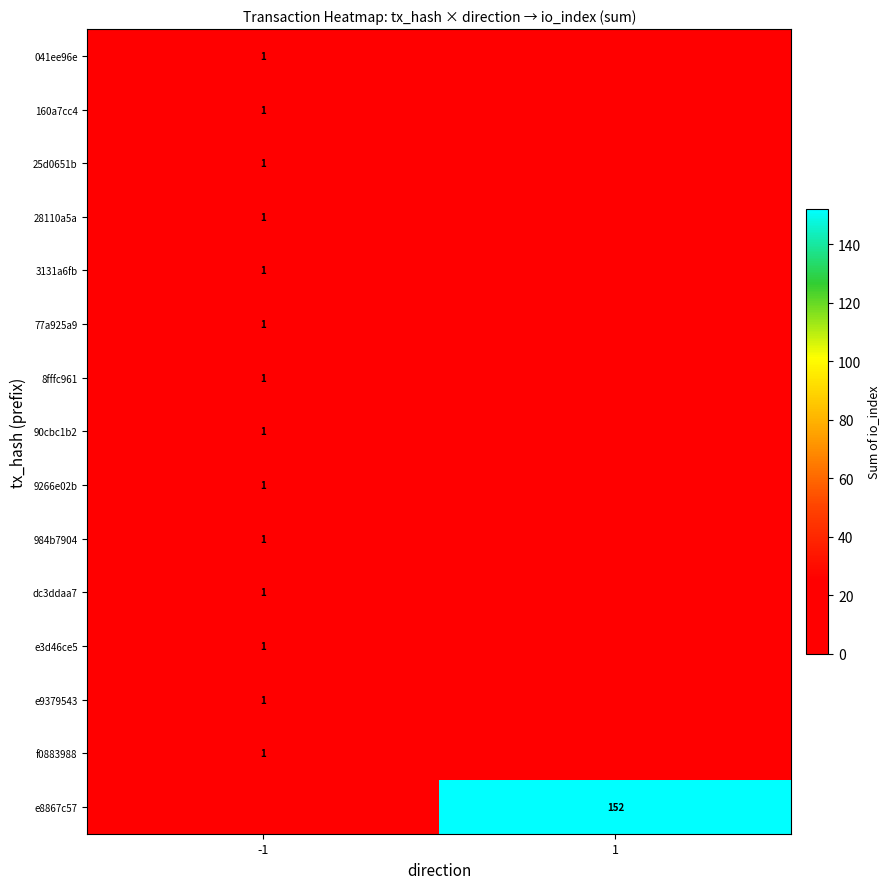

True or false: dc3ddaa7 has a value of 1 at -1.

True